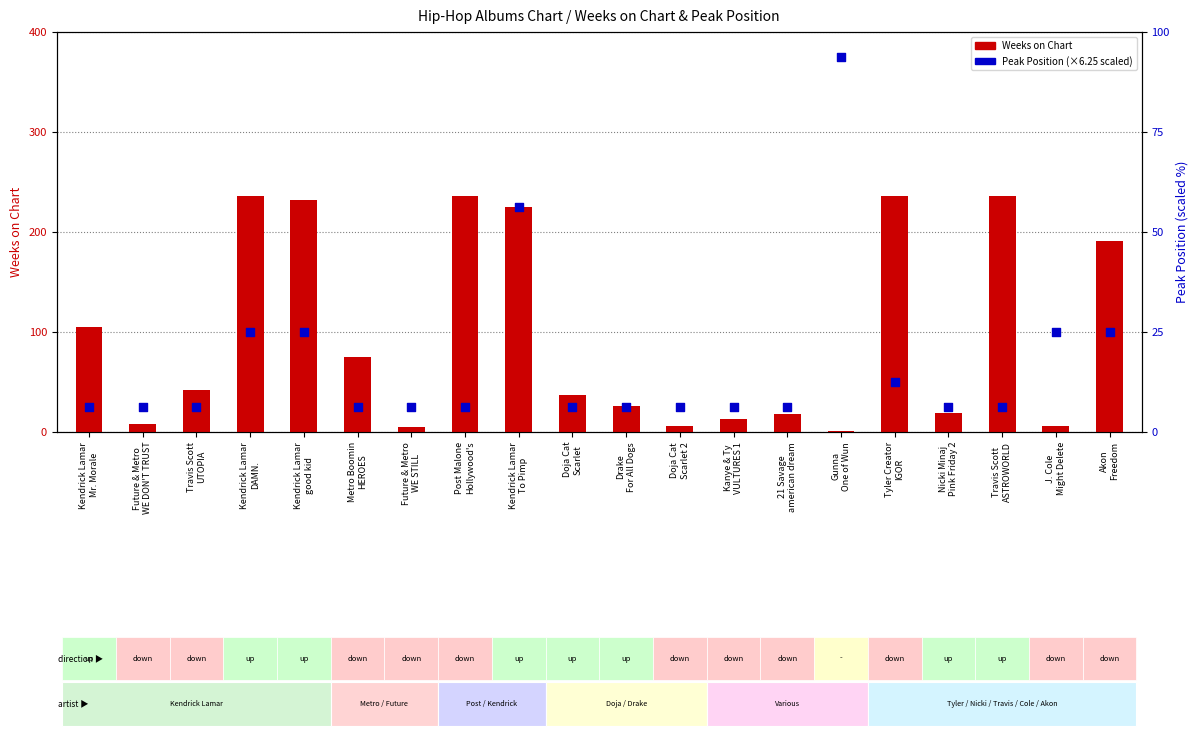

Which series contains the highest Y value?

Weeks on Chart